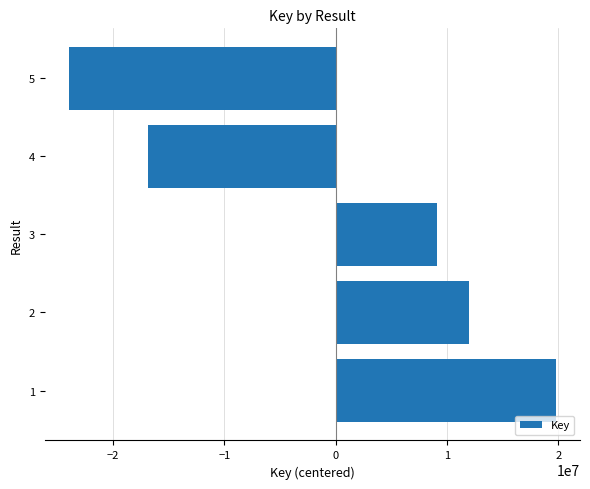

What is the sum of the values at 5 and 4?

-40815000.4